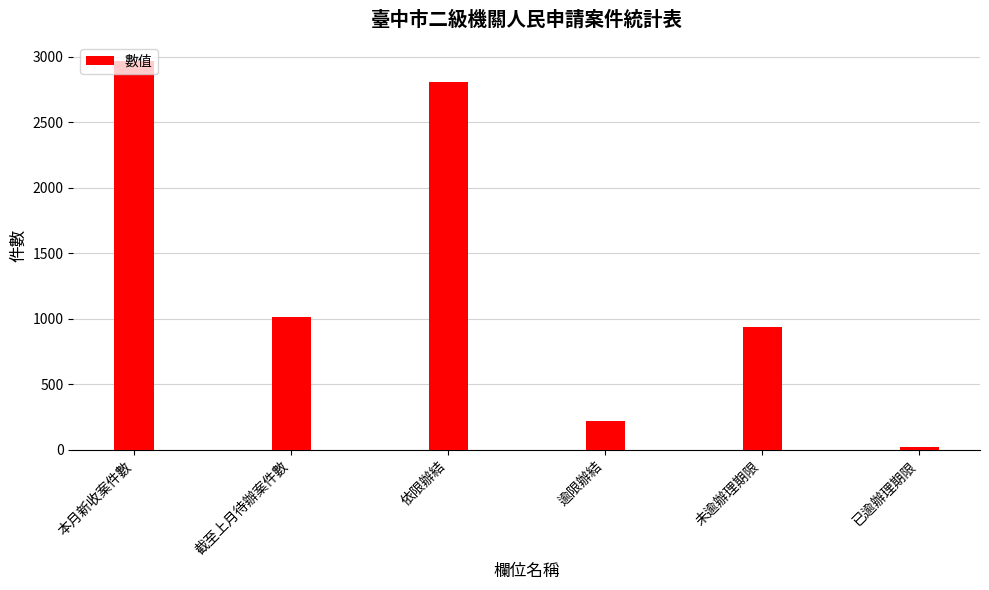

What is the label of the 6th bar from the left?

已逾辦理期限